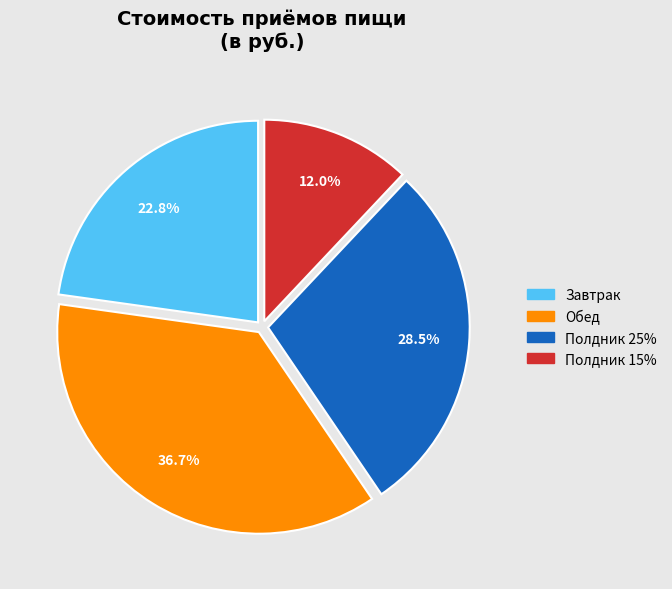

Is it true that Обед is 37% of the pie?

True